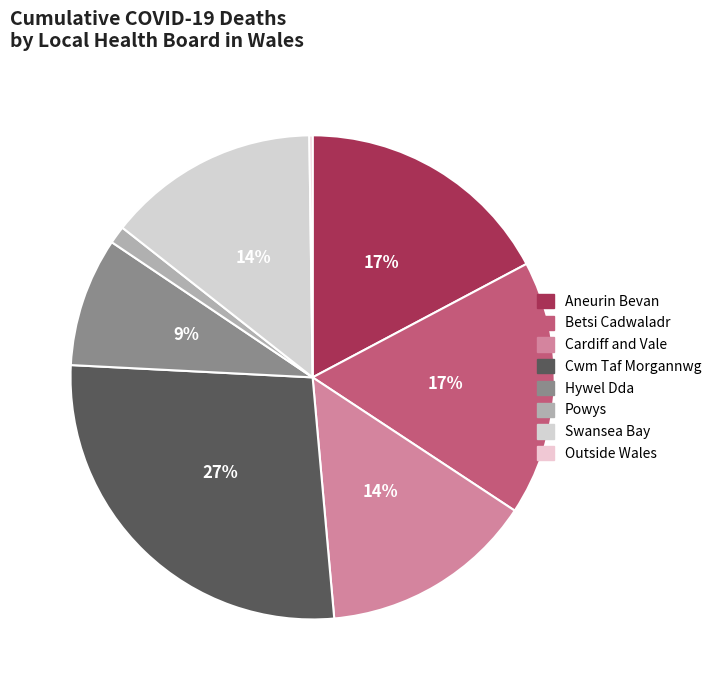

Which slice is the largest?

Cwm Taf Morgannwg University Health Board